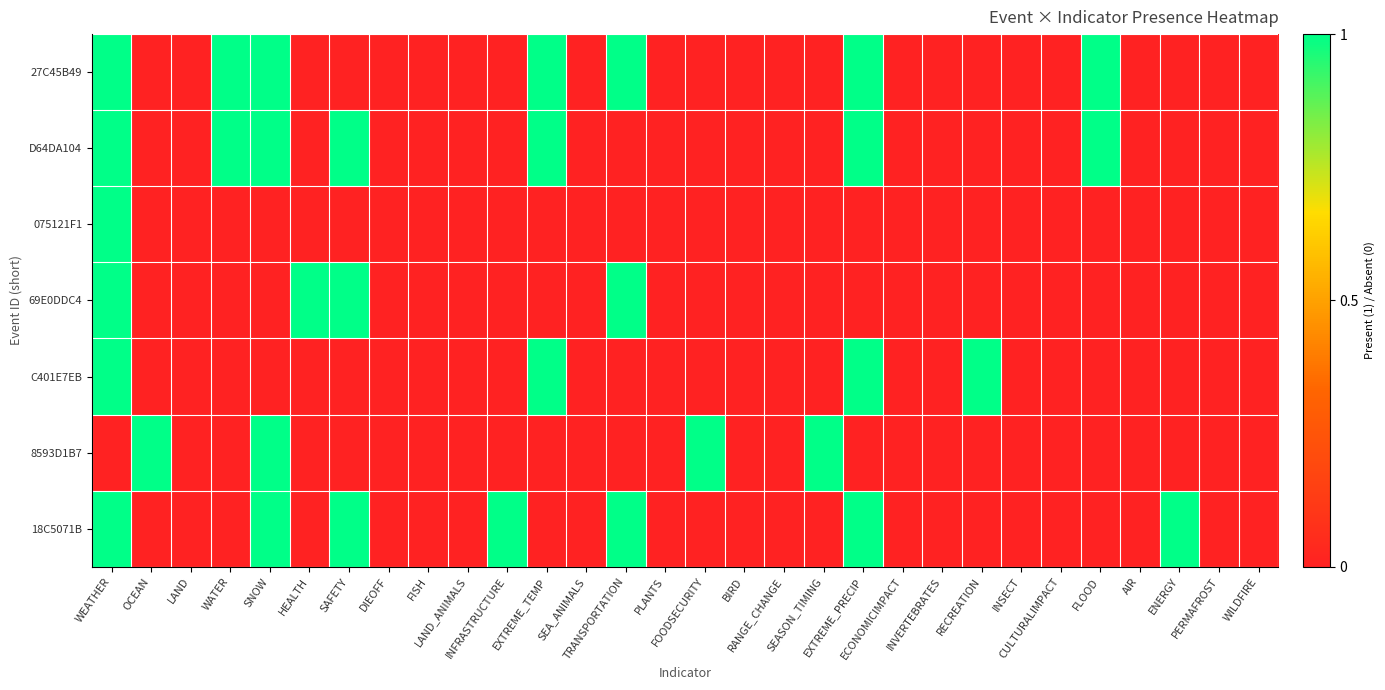

At which category does the chart reach its minimum across all series?

OCEAN